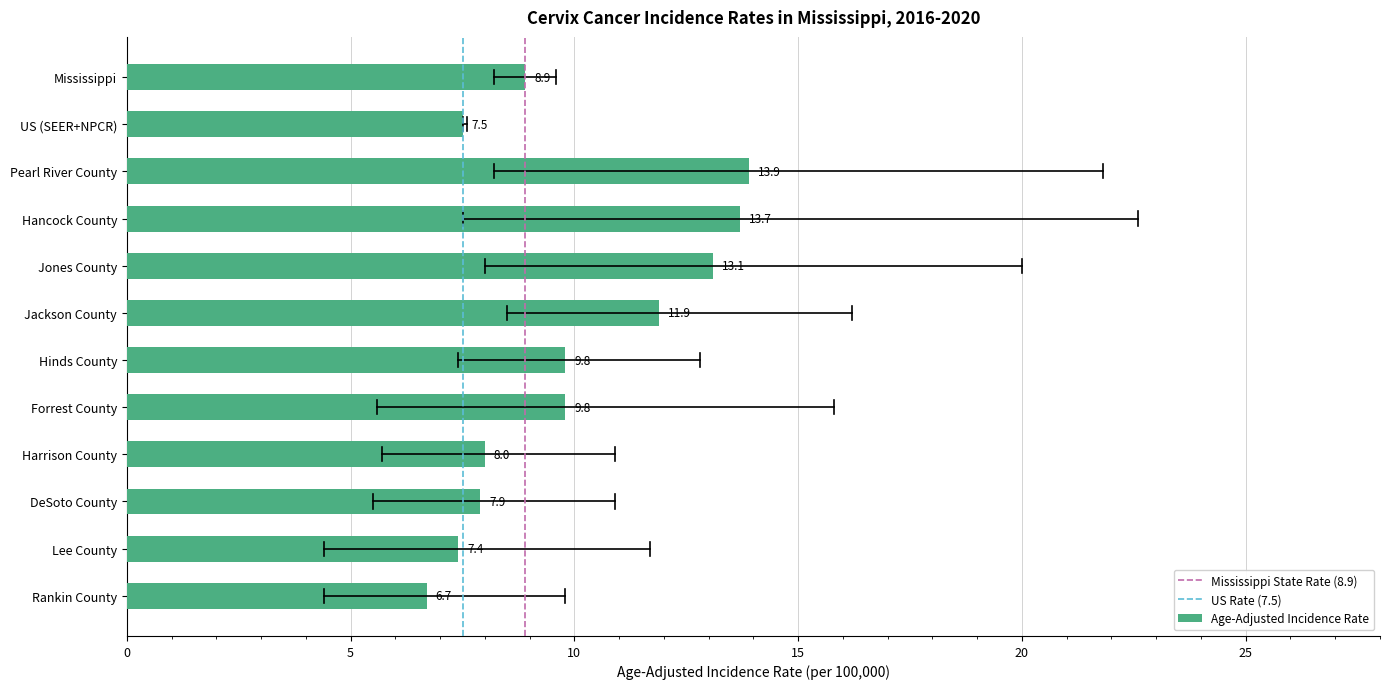

What is the label of the 3rd bar from the bottom?

DeSoto County